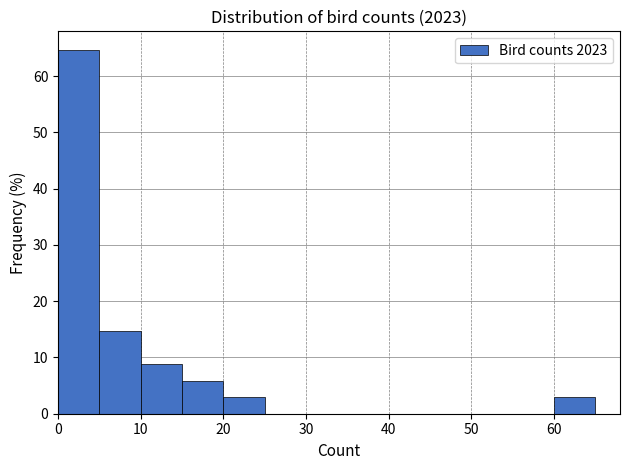

How tall is the bar that spans 15 to 20 on the x-axis? The values are not printed on the chart, so give them approximately, as read against the axis.

6